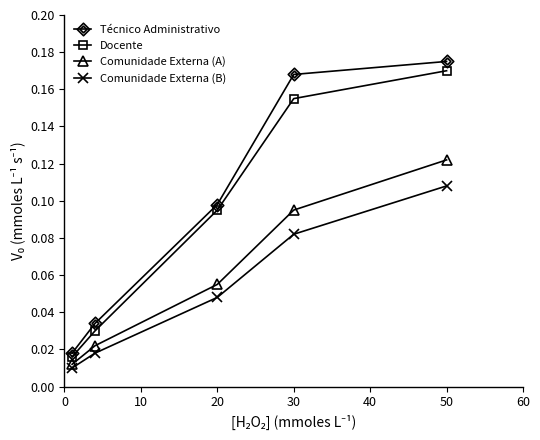

True or false: Docente has more than 0 interior local peaks.

False